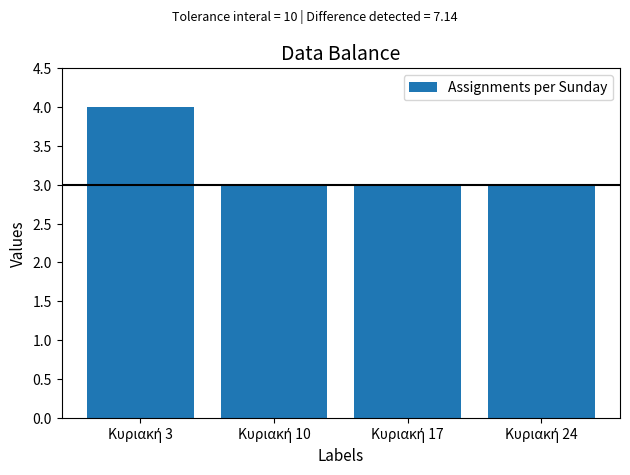

What is the maximum value shown in the chart?

4